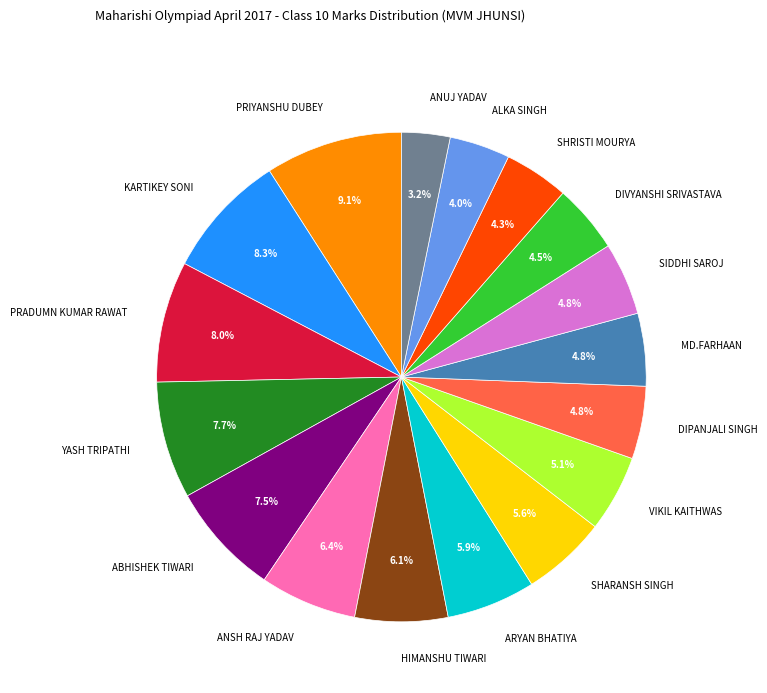

What percentage do PRADUMN KUMAR RAWAT and DIVYANSHI SRIVASTAVA together represent?

12.5%